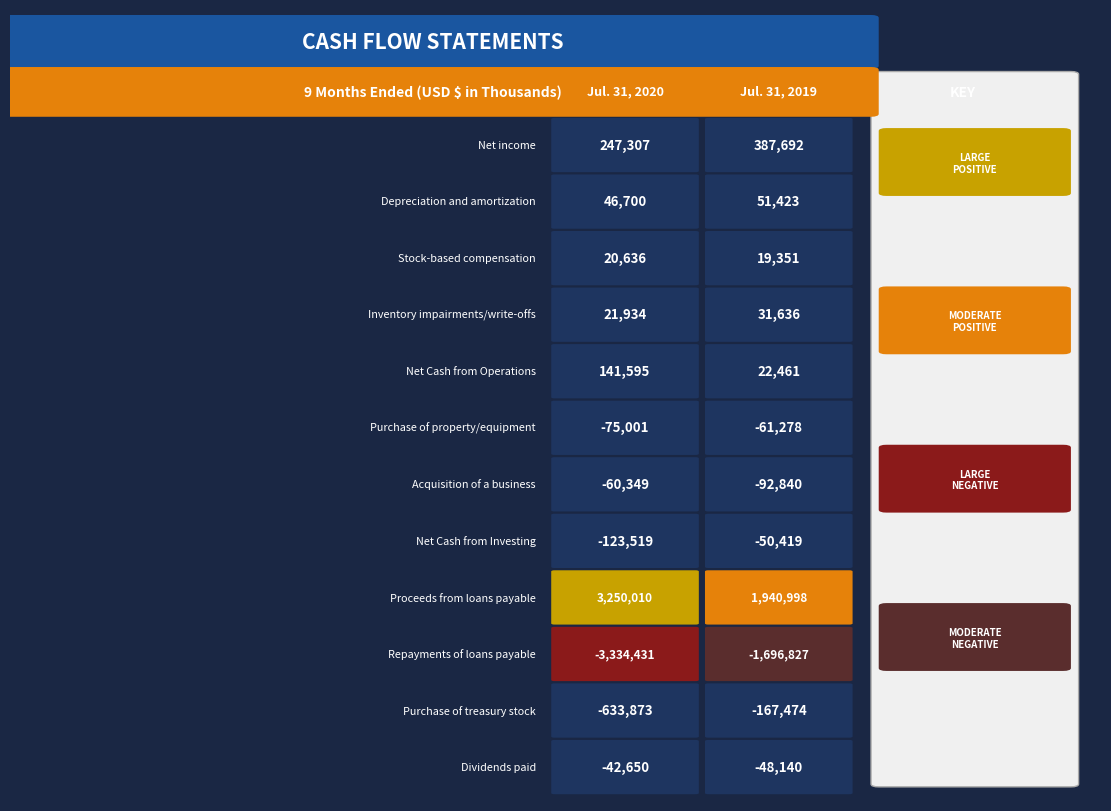

What is the sum of the Proceeds from loans payable values at 1 and 0?

5191008